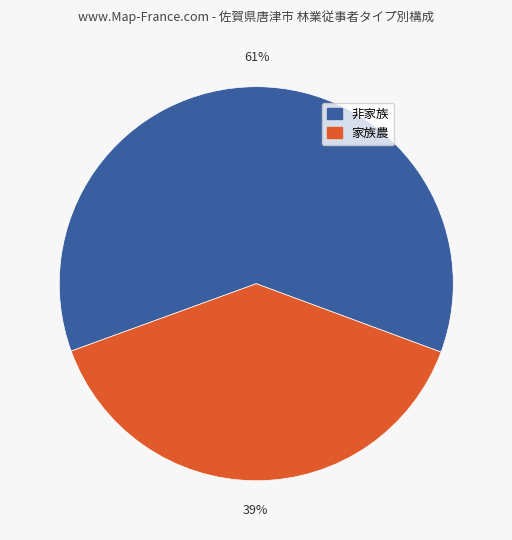

Is there any slice that represents more than half of the pie?

Yes